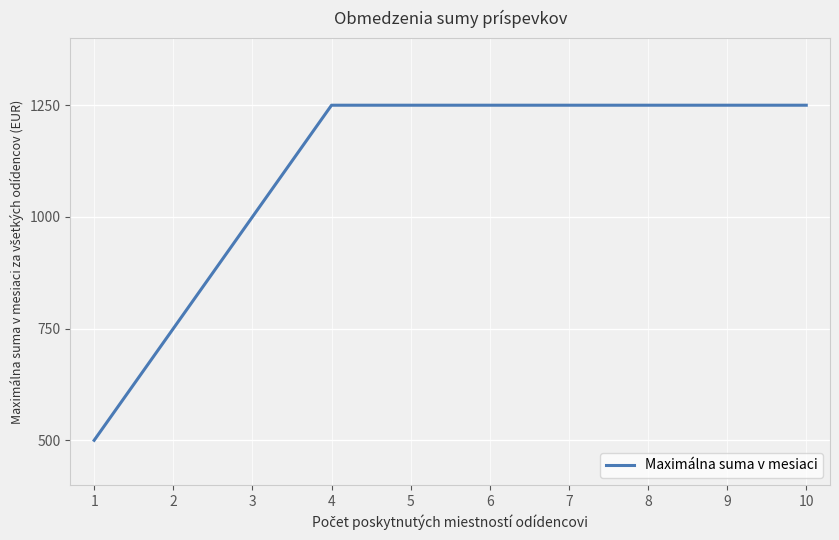

Reading left to right, what are all the values shown in this chart?

500	750	1000	1250	1250	1250	1250	1250	1250	1250